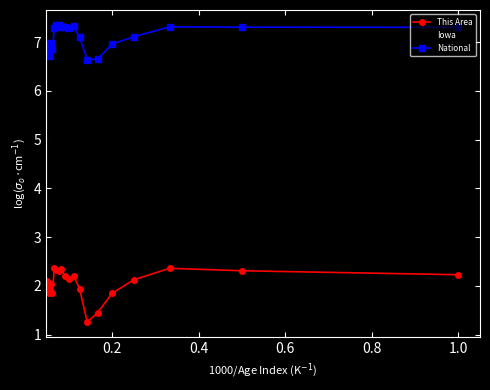

Which series has the largest total across all categories?

National